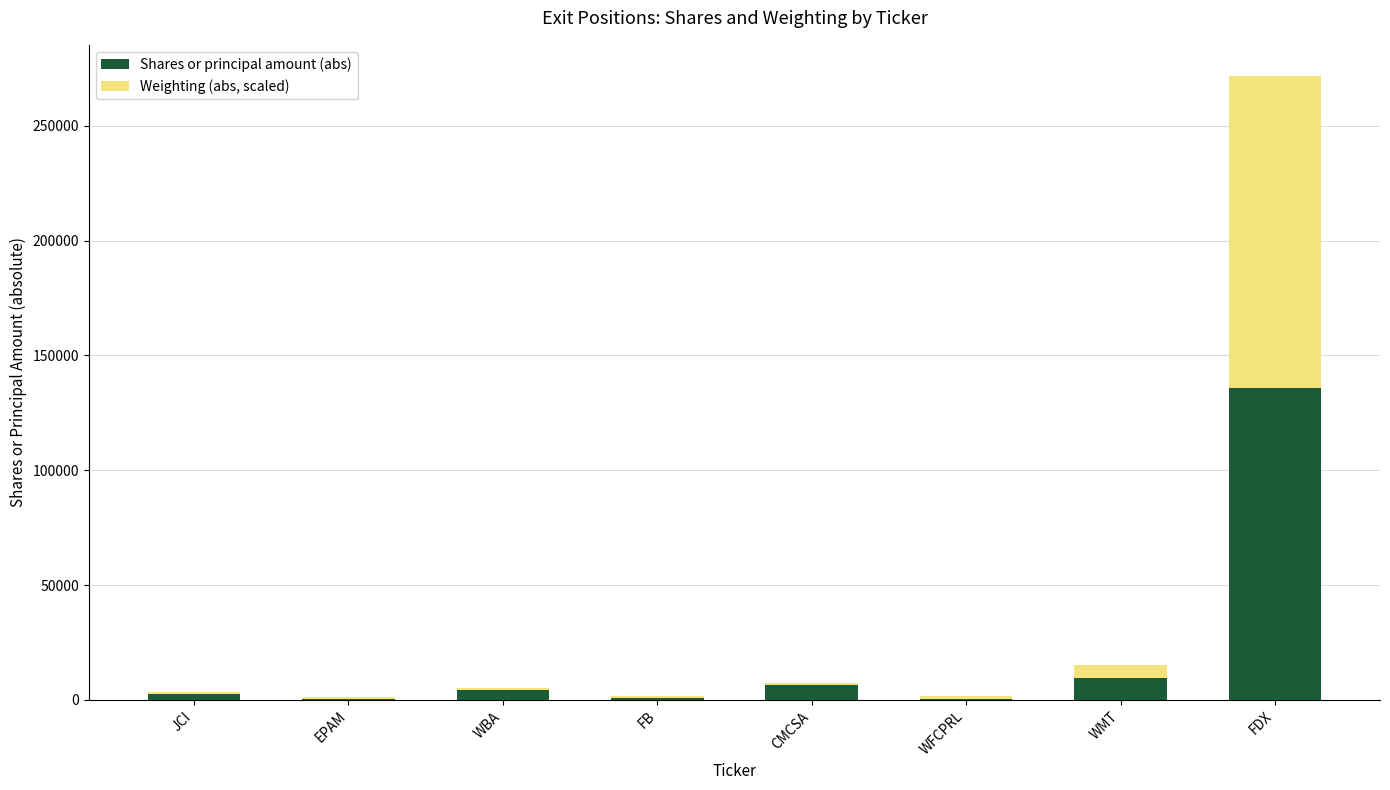

At which category is the sum across all series the highest?

FDX